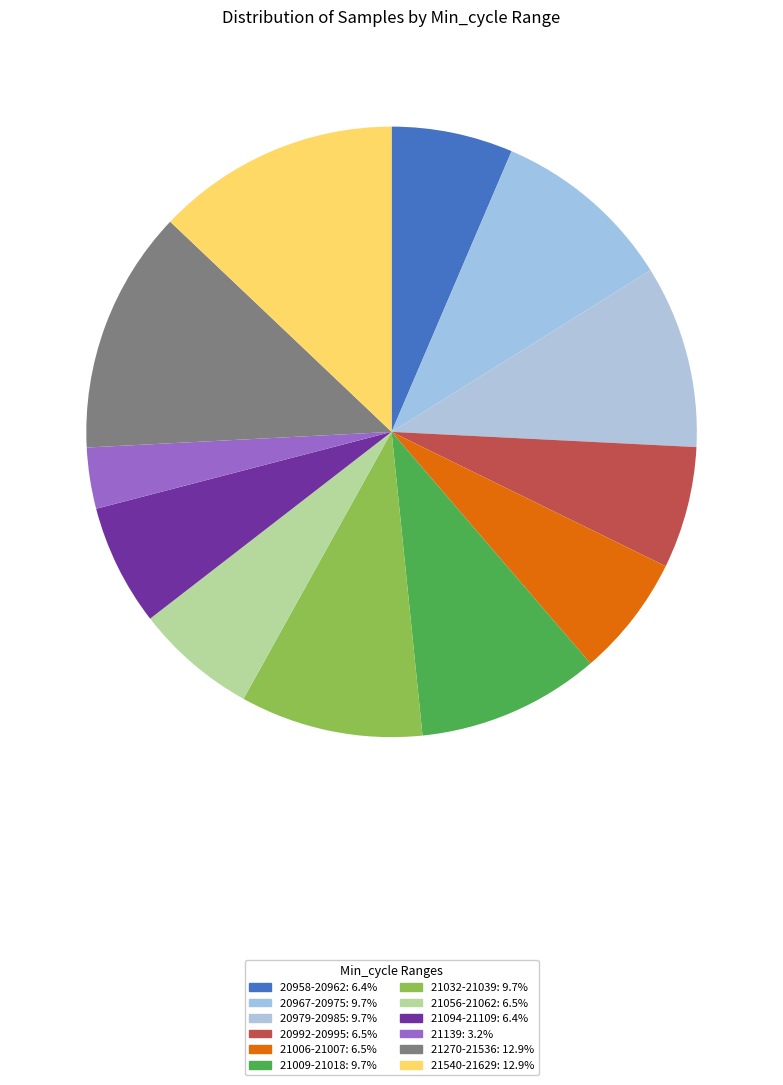

How many slices are in this pie chart?

12